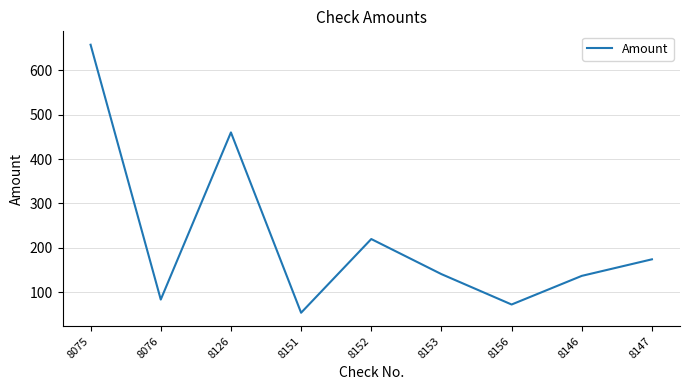

The chart shows a value of 219.6 at 8152. True or false?

True